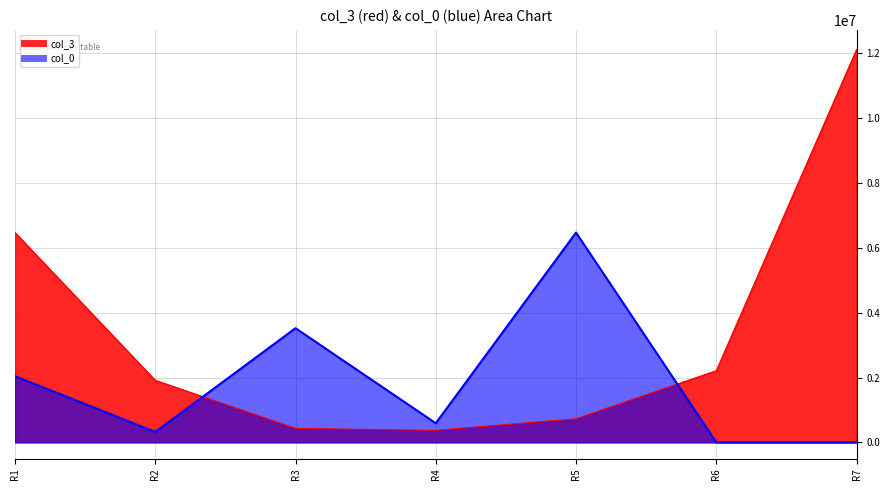

List the series in order of their peak value, lowest first.

col_0, col_3